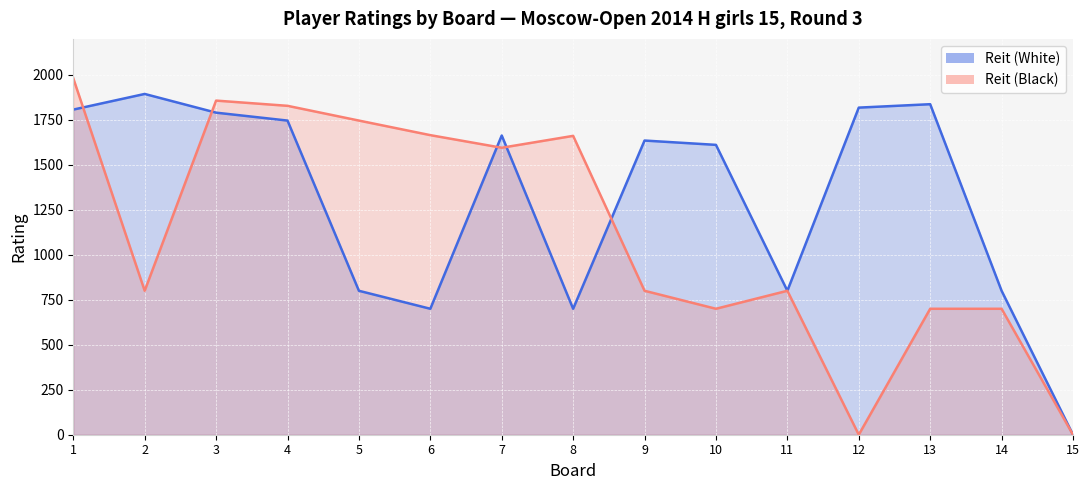

The Reit (Black) series shows 1140 at 1. True or false?

False